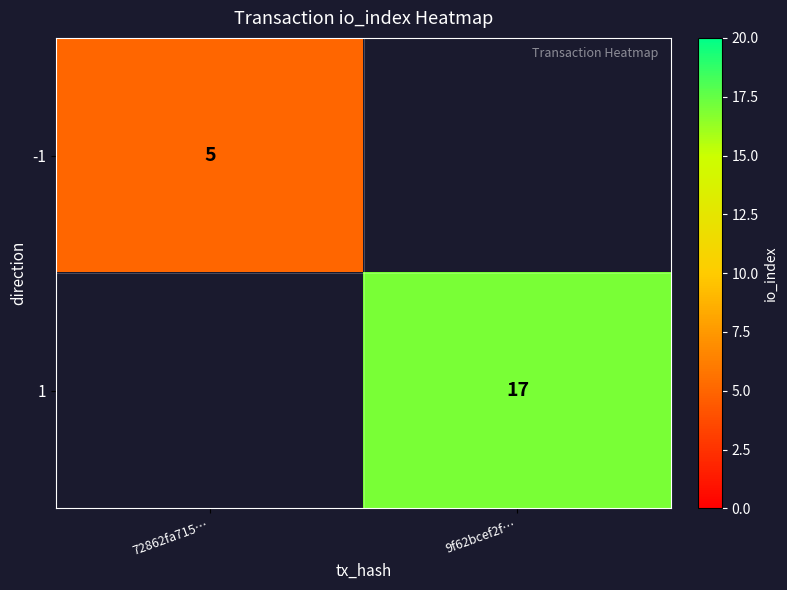

Which label corresponds to the largest value in the chart?

9f62bcef2f…